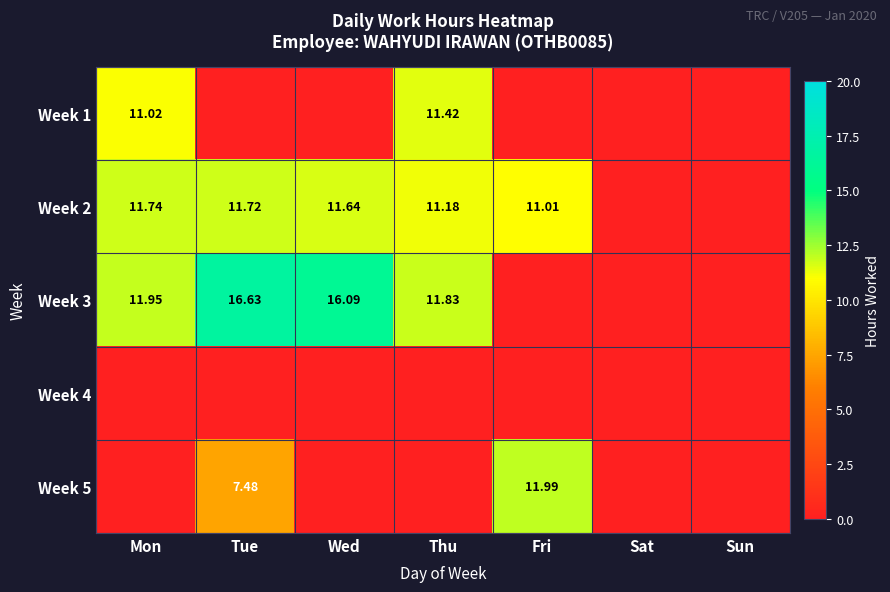

How many positive values does the Week 2 series have?

5